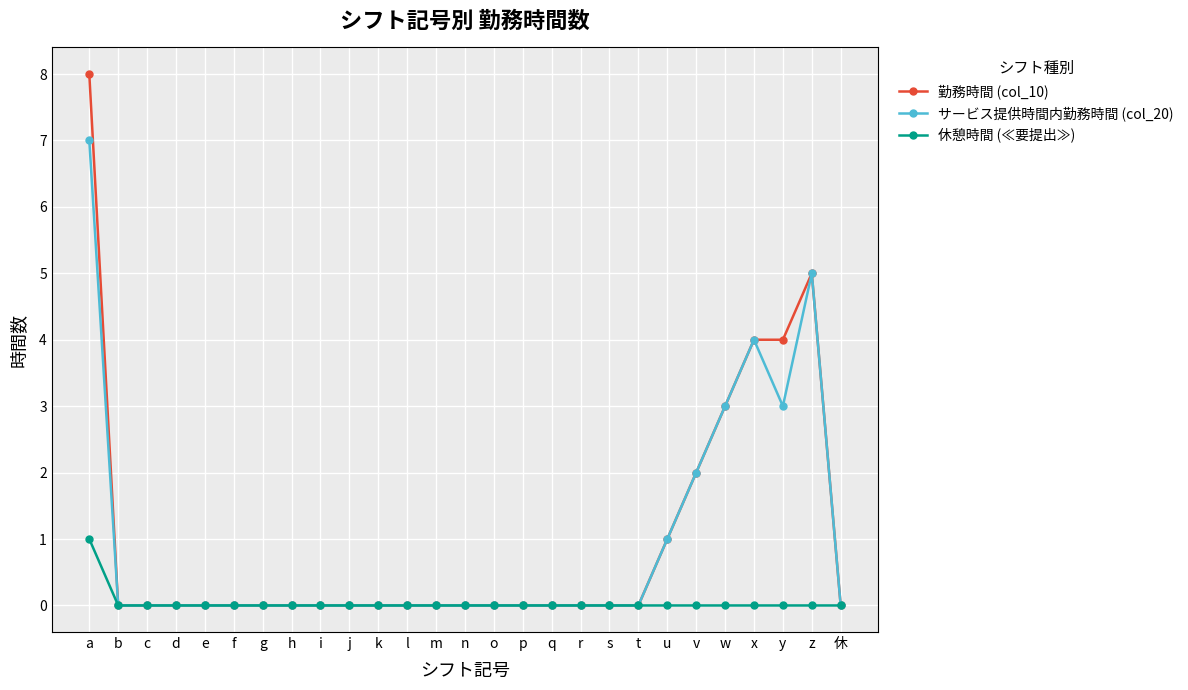

Is the value of サービス提供時間内勤務時間 (col_20) at z greater than the value of 勤務時間 (col_10) at o?

Yes